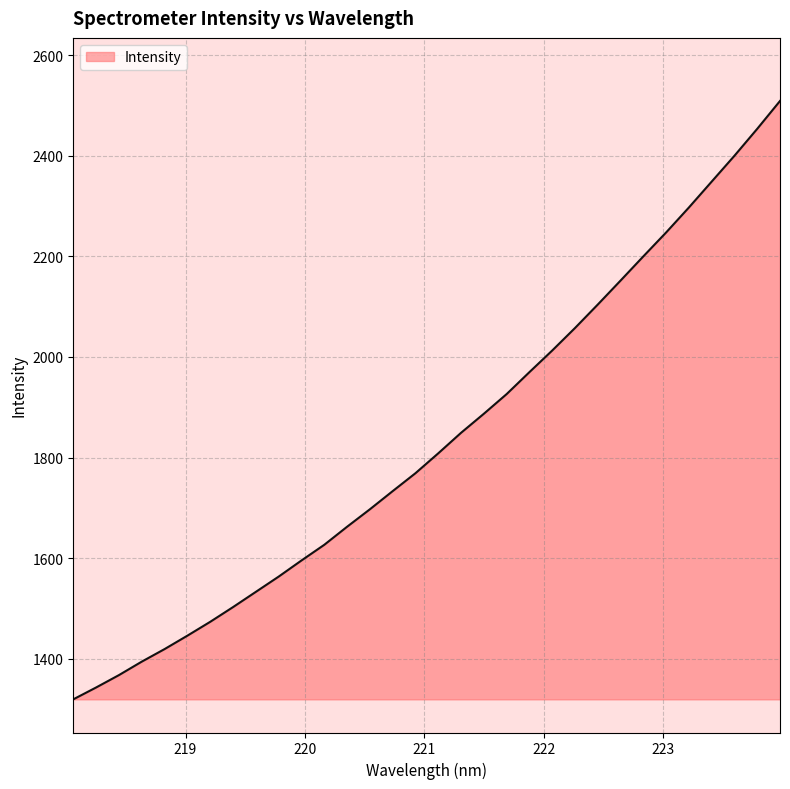

Count the number of data series in this chart.

1